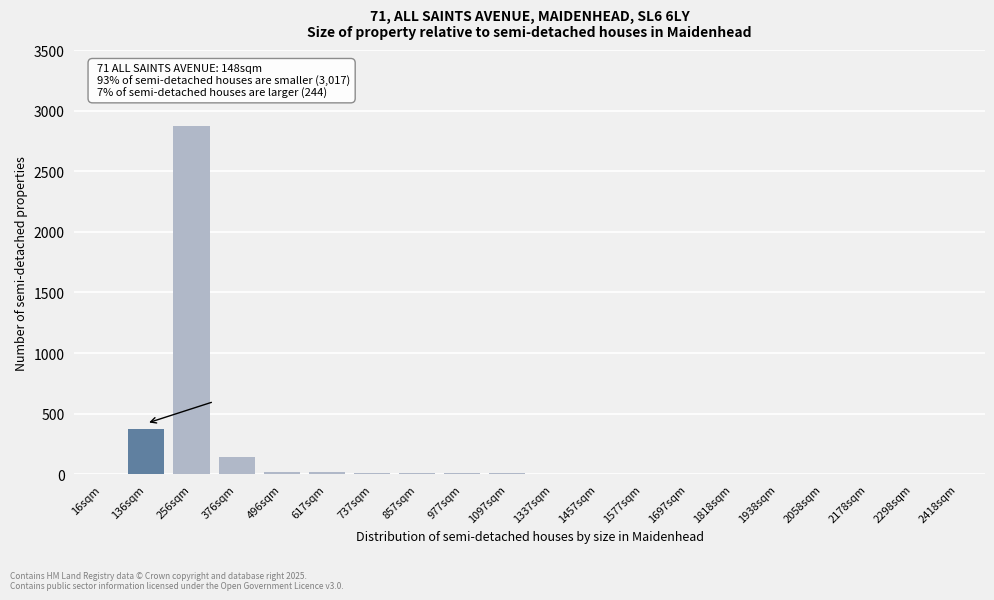

What is the change in value from 256sqm to 2058sqm?

-2870